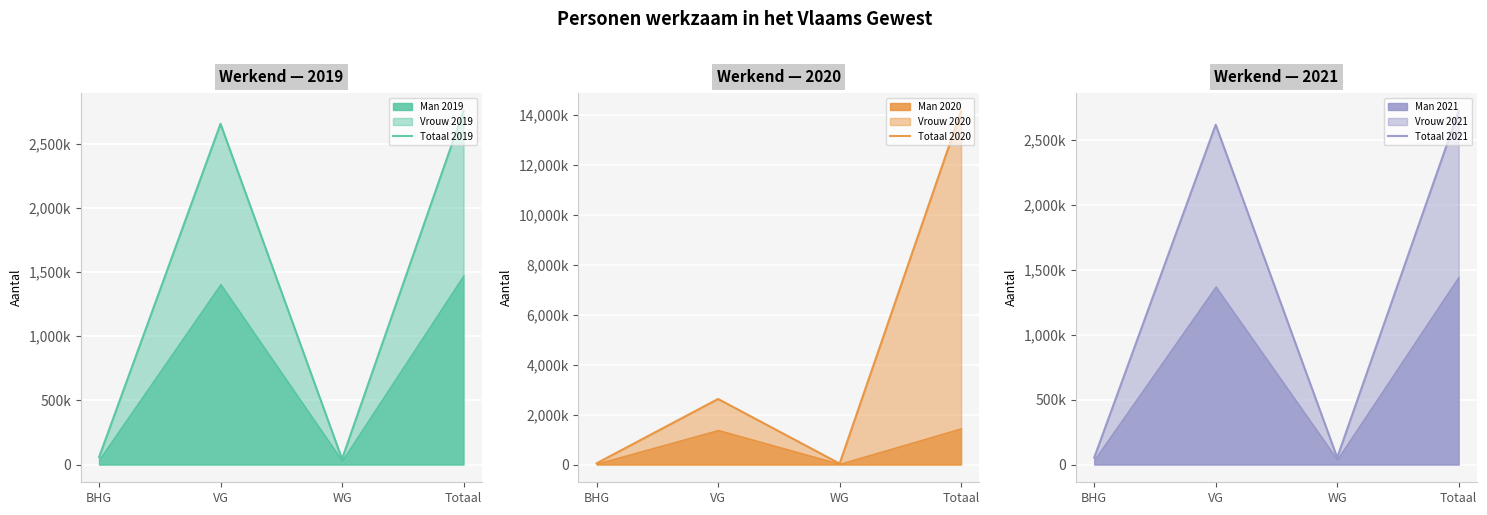

Which category has the lowest value across all series?

WG